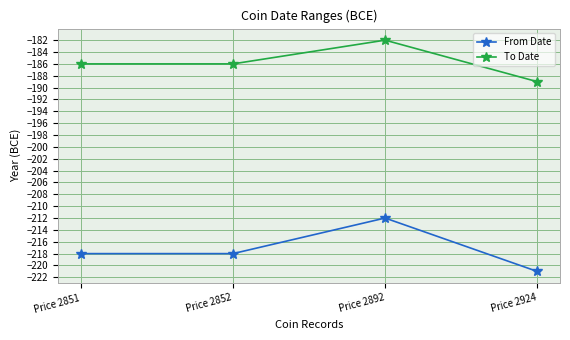

At which label does To Date reach its minimum?

Price 2924